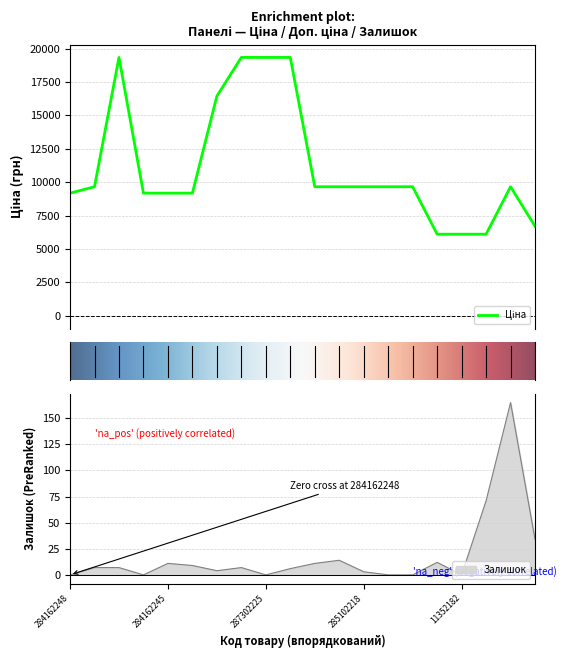

What is the total value across all series at 285101569?

9671.7